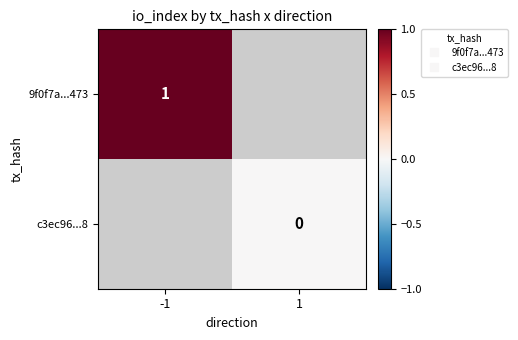

List the series in order of their peak value, highest first.

9f0f7a...473, c3ec96...8